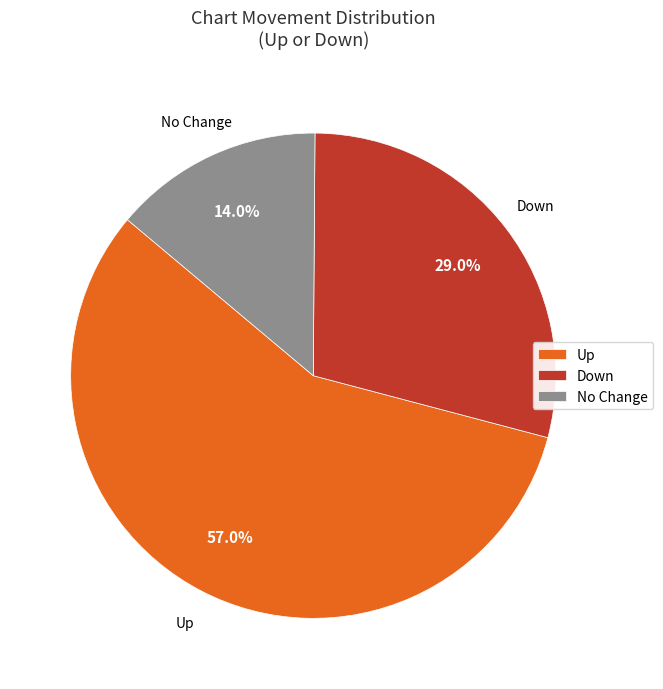

What percentage is NOT represented by Up?

43.0%